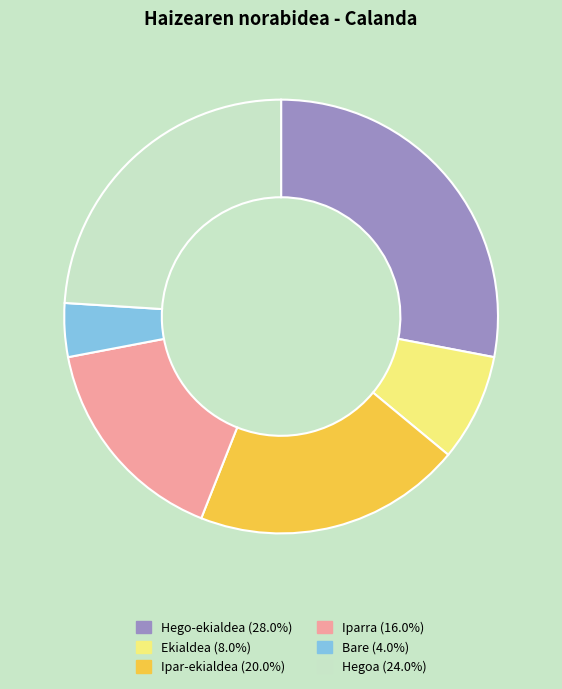

What is the smallest slice in the pie chart?

Bare